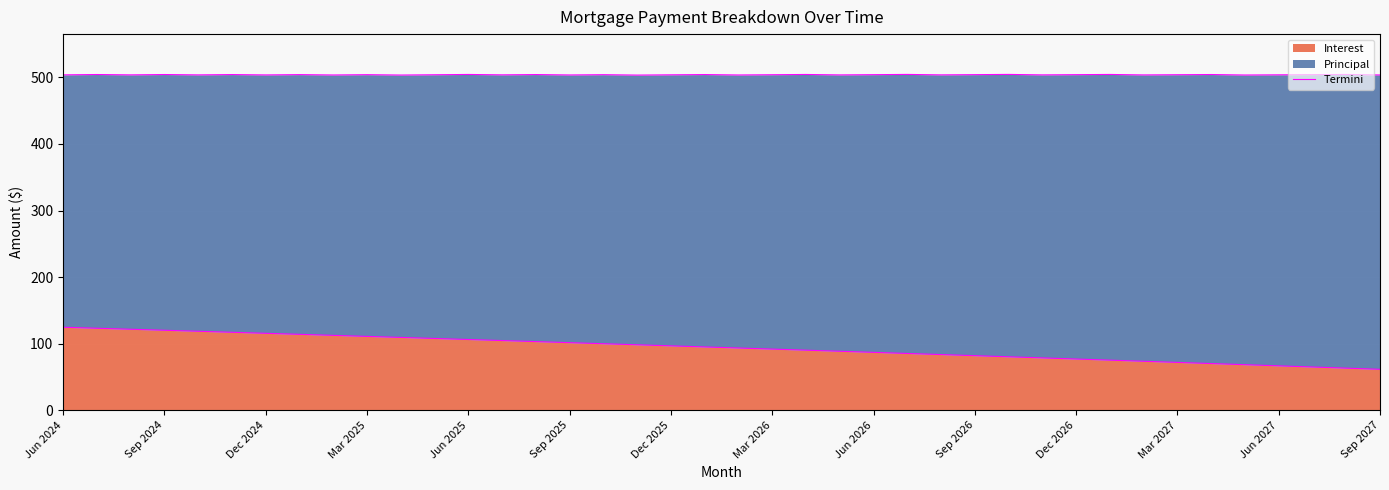

What is the maximum value shown in the chart?

124.8